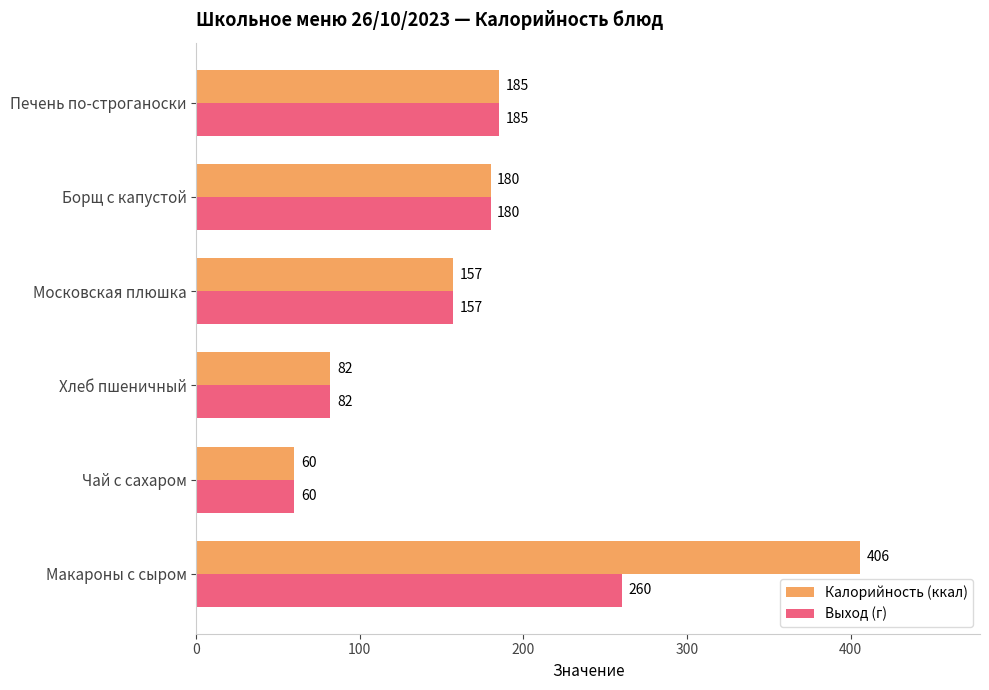

How many values in the Выход (г) series are below 180?

3